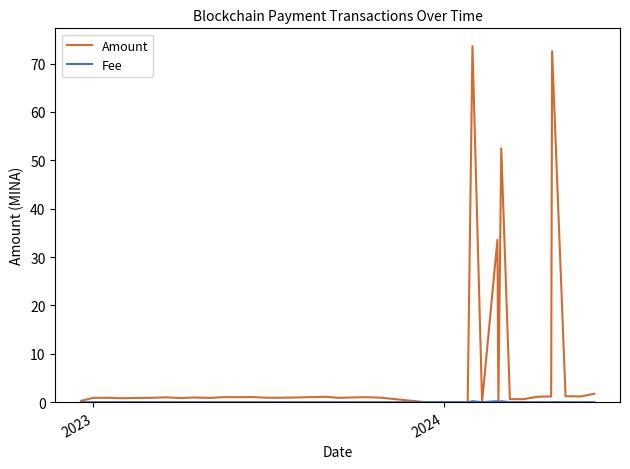

Which series has the widest spread of values?

Amount